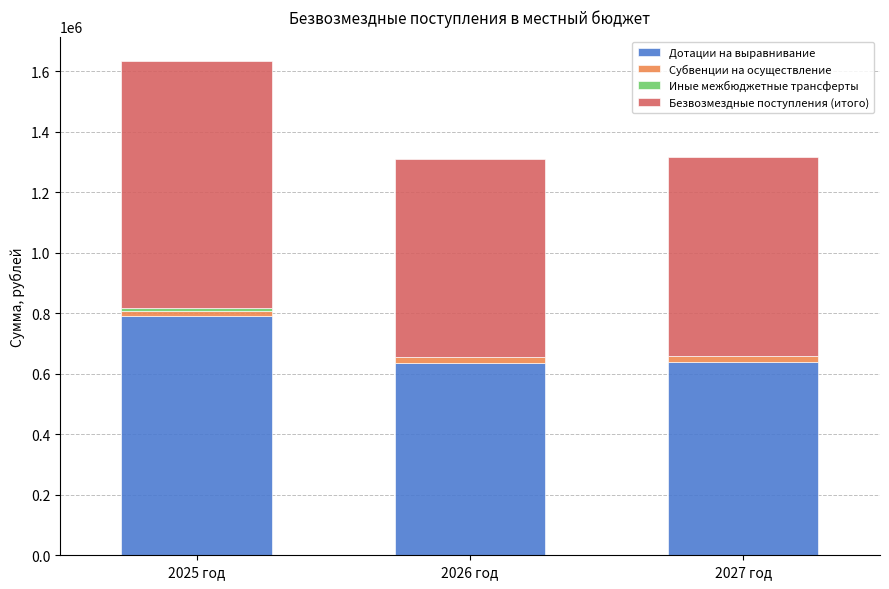

At which category is the sum across all series the highest?

2025 год